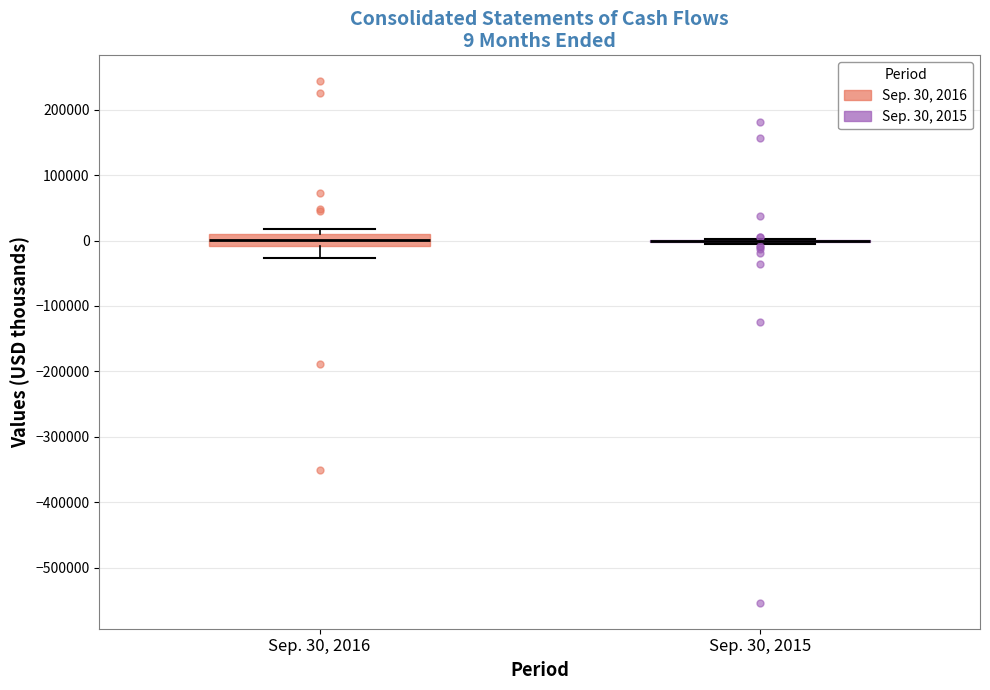

Comparing the boxes themselves (not the whiskers), which one is the tallest?

Sep. 30, 2016